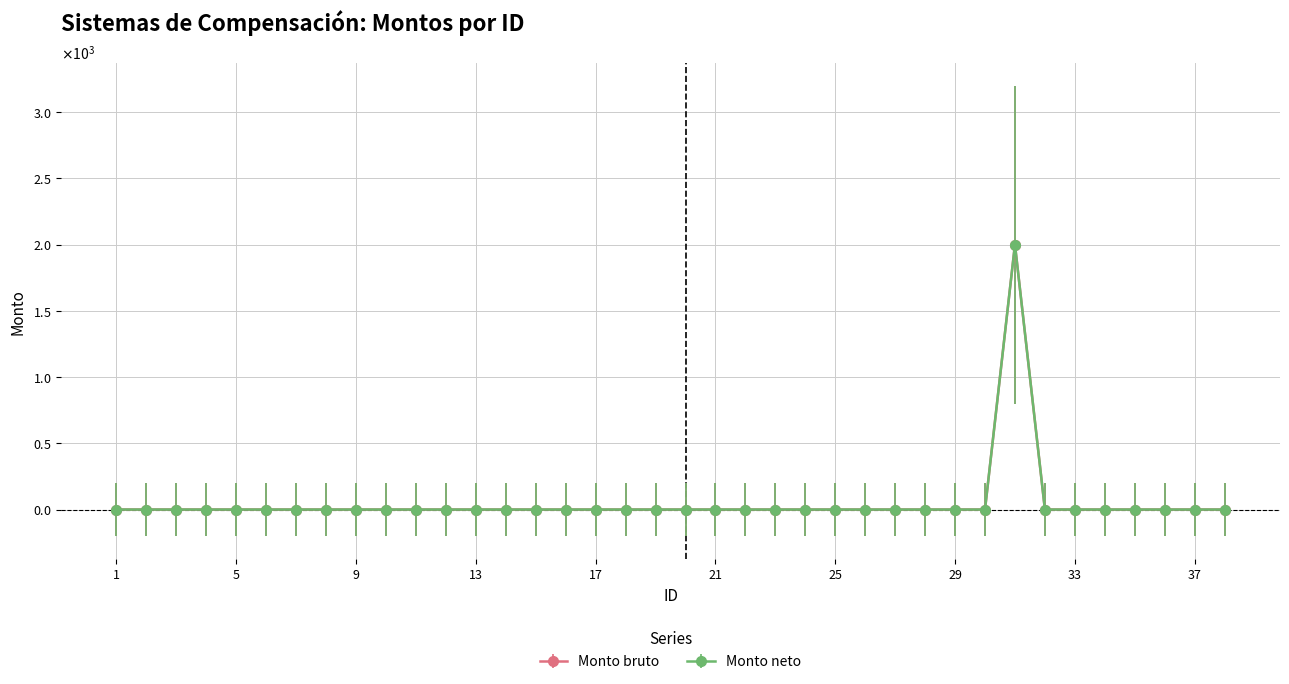

Where is Monto bruto nearest to the value 1000?

1